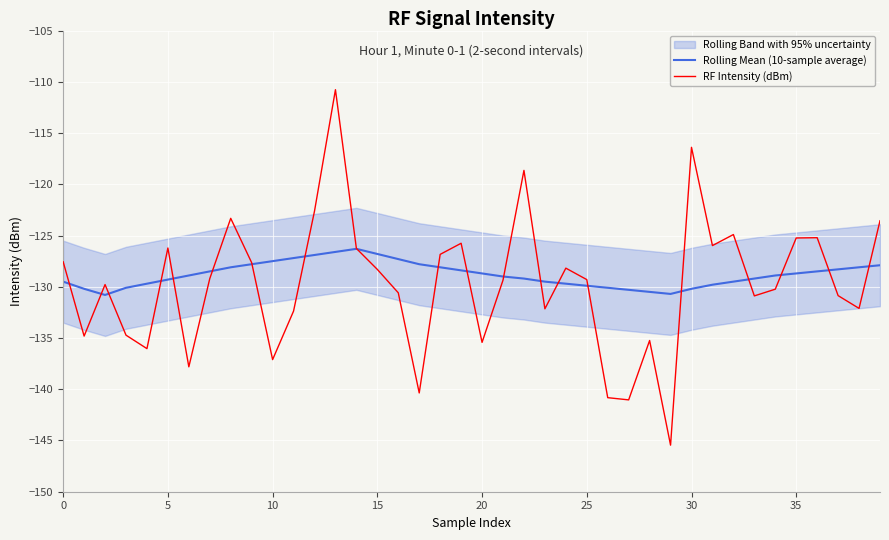

Which series has the largest range (max minus min)?

RF Intensity (dBm)